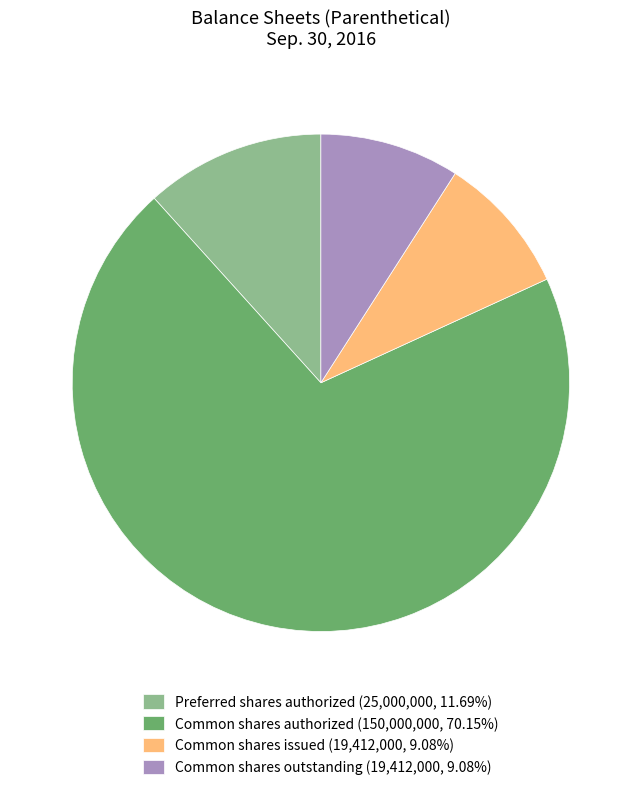

Combined, do Preferred shares authorized (25,000,000, 11.69%) and Common shares outstanding (19,412,000, 9.08%) account for over 50%?

No